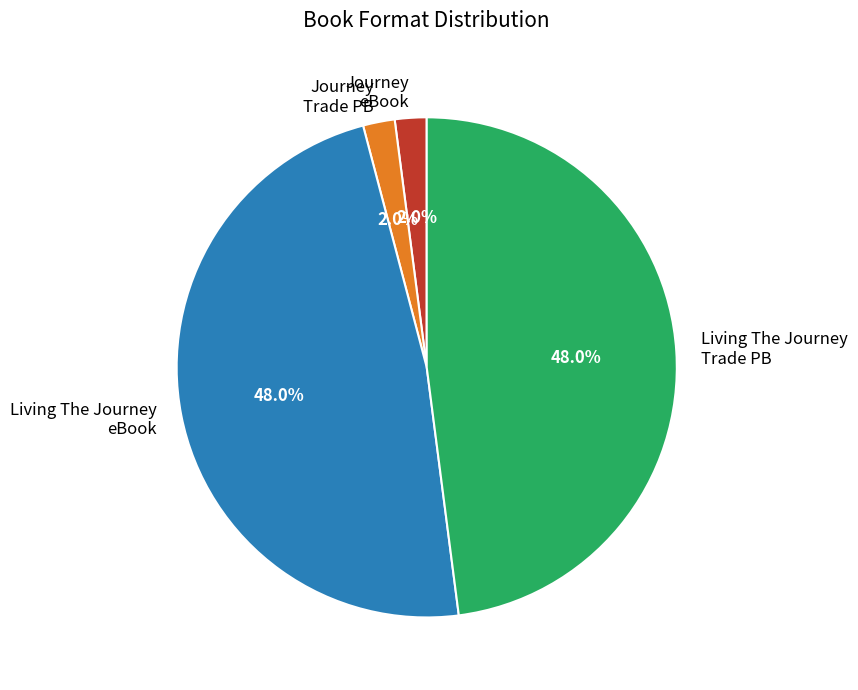

What is the total percentage of Living The Journey eBook and Journey Trade PB?

50.0%